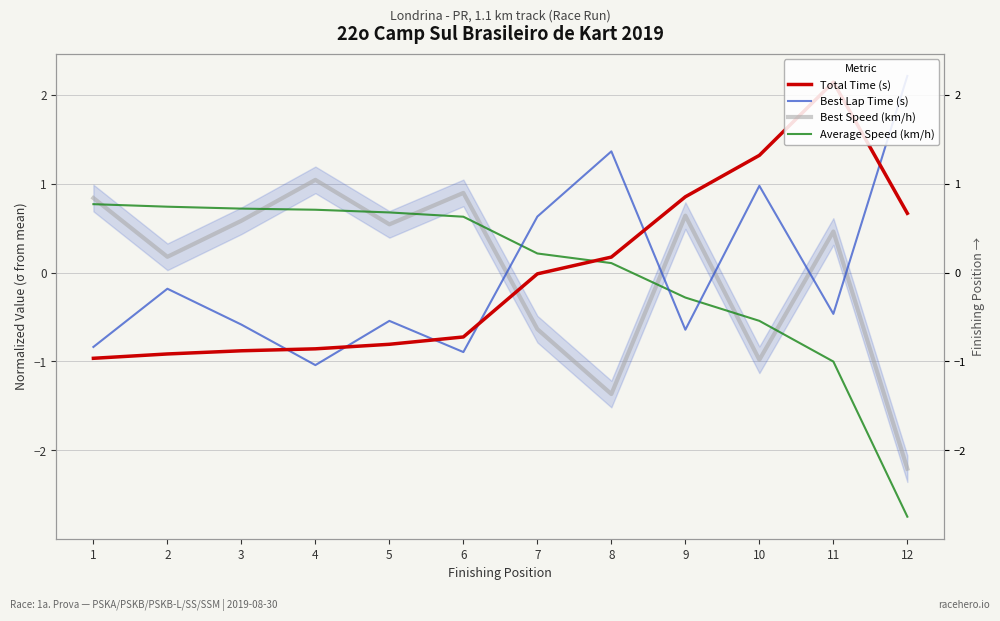

Reading left to right, transcribe all the data shown in this chart.

Total Time (s): -1.0	-0.9	-0.9	-0.9	-0.8	-0.7	-0.0	0.2	0.9	1.3	2.1	0.7
Best Lap Time (s): -0.8	-0.2	-0.6	-1.0	-0.5	-0.9	0.6	1.4	-0.6	1.0	-0.5	2.2
Best Speed (km/h): 0.8	0.2	0.6	1.0	0.5	0.9	-0.6	-1.4	0.6	-1.0	0.5	-2.2
Average Speed (km/h): 0.8	0.7	0.7	0.7	0.7	0.6	0.2	0.1	-0.3	-0.5	-1.0	-2.7